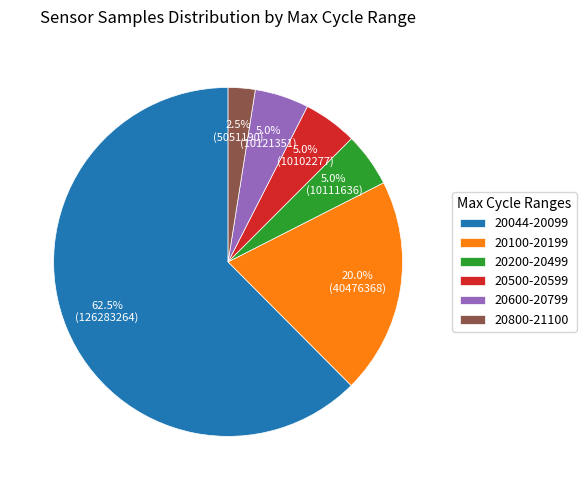

Is the sum of 20200-20499 and 20800-21100 greater than half?

No